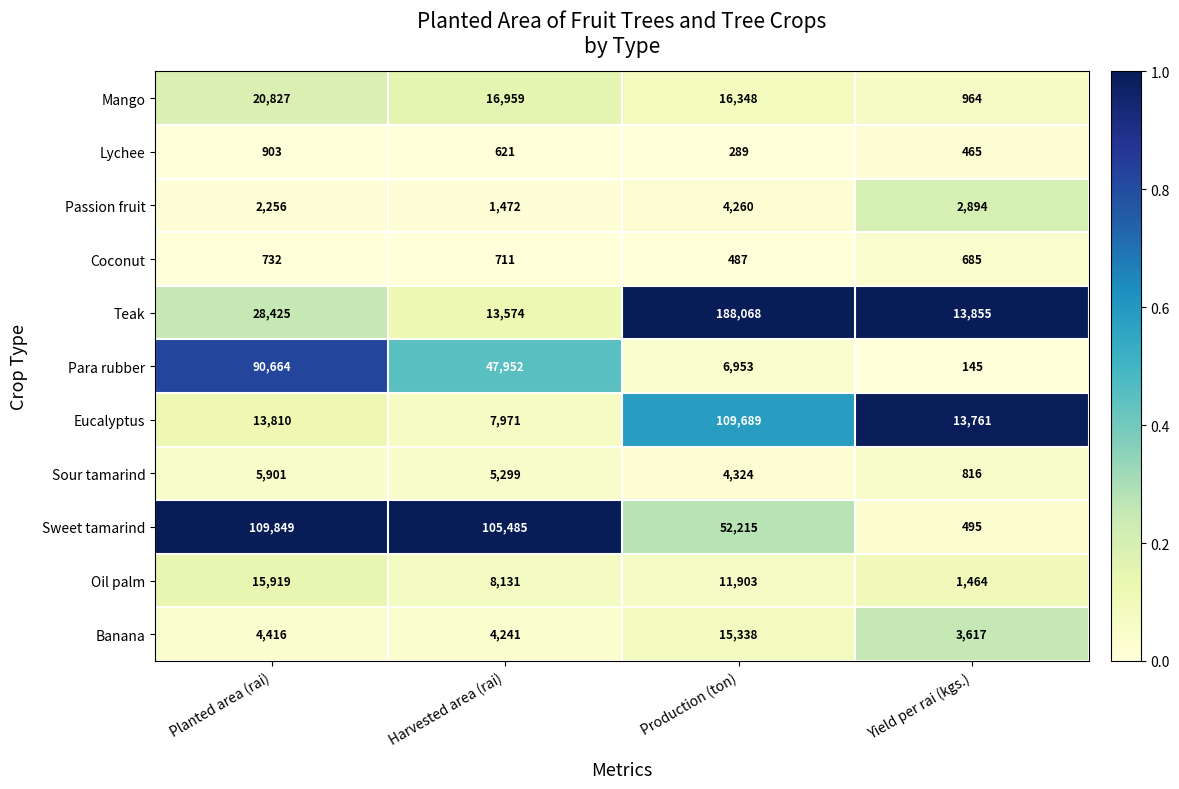

What is the total value across all series at Production (ton)?

409874